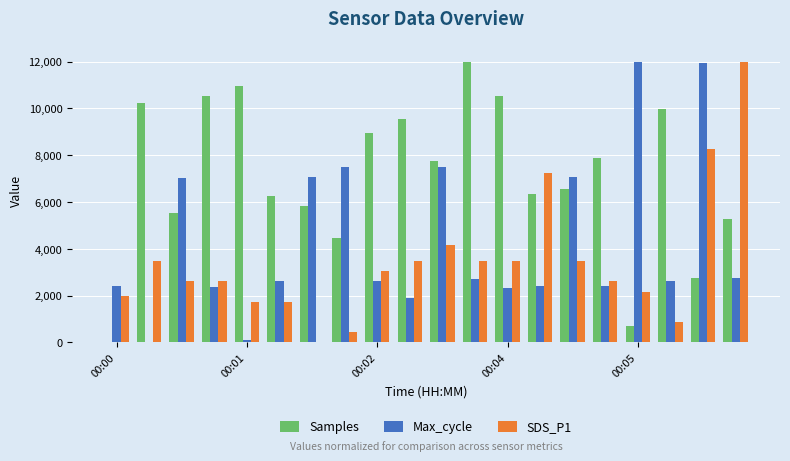

What is the maximum value shown in the chart?

12000.0